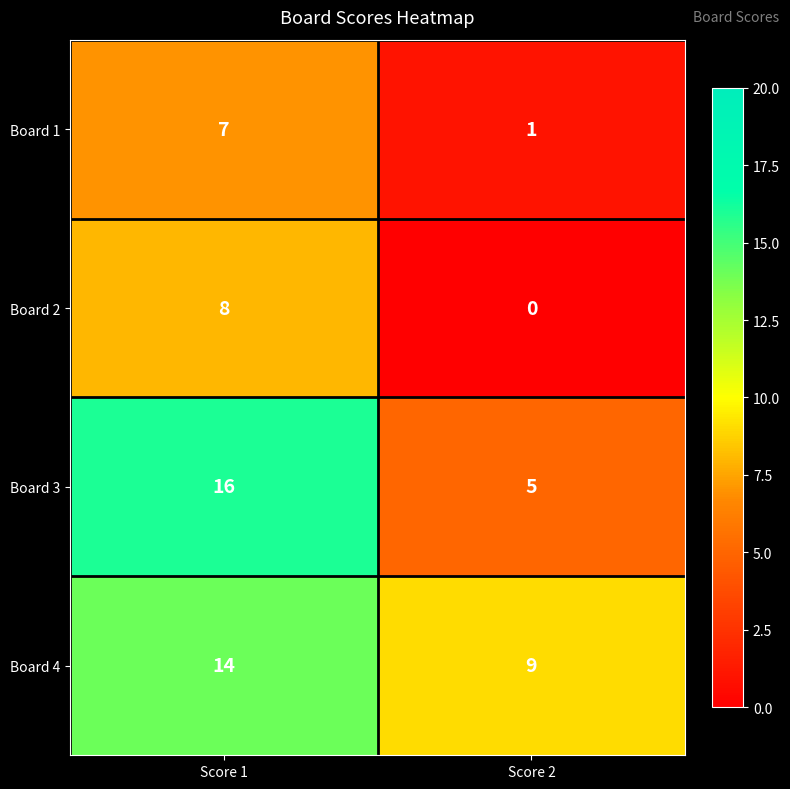

List the labels in order of Board 1 value, largest first.

Score 1, Score 2